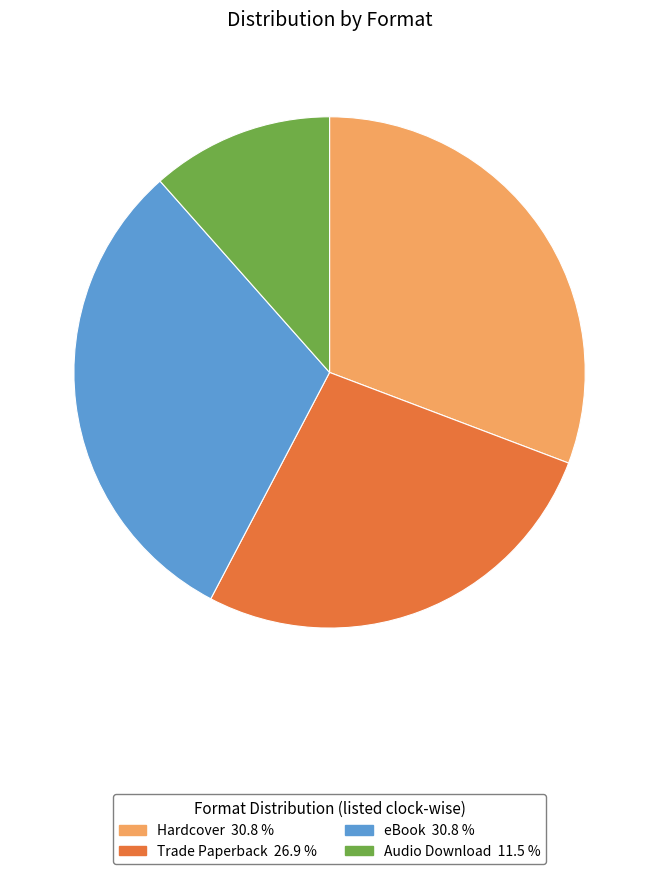

Which has a higher value, Audio Download or eBook?

eBook